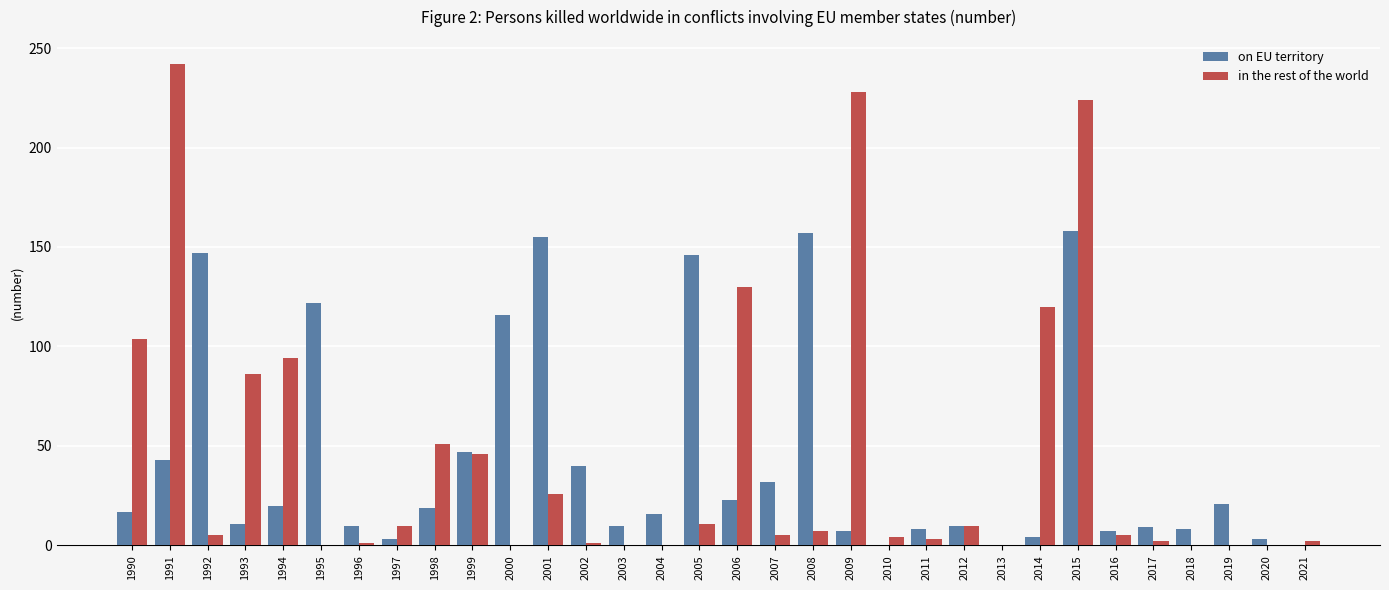

What is the average value of the in the rest of the world series?

44